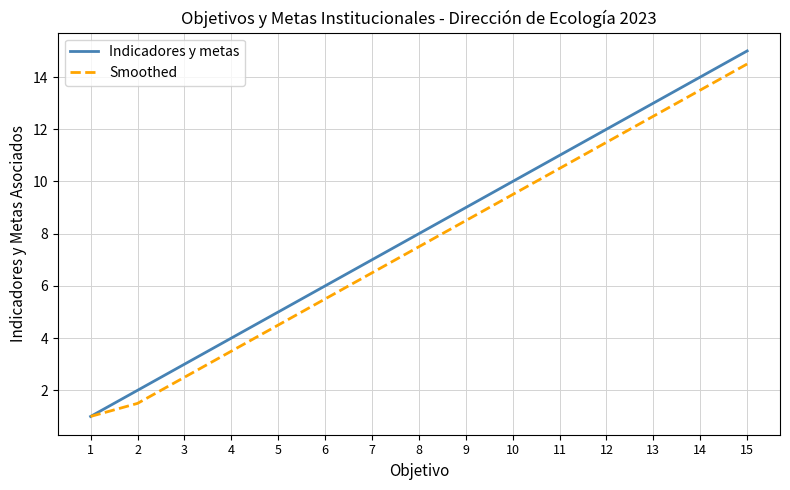

What are all the series names shown in the legend?

Indicadores y metas, Smoothed